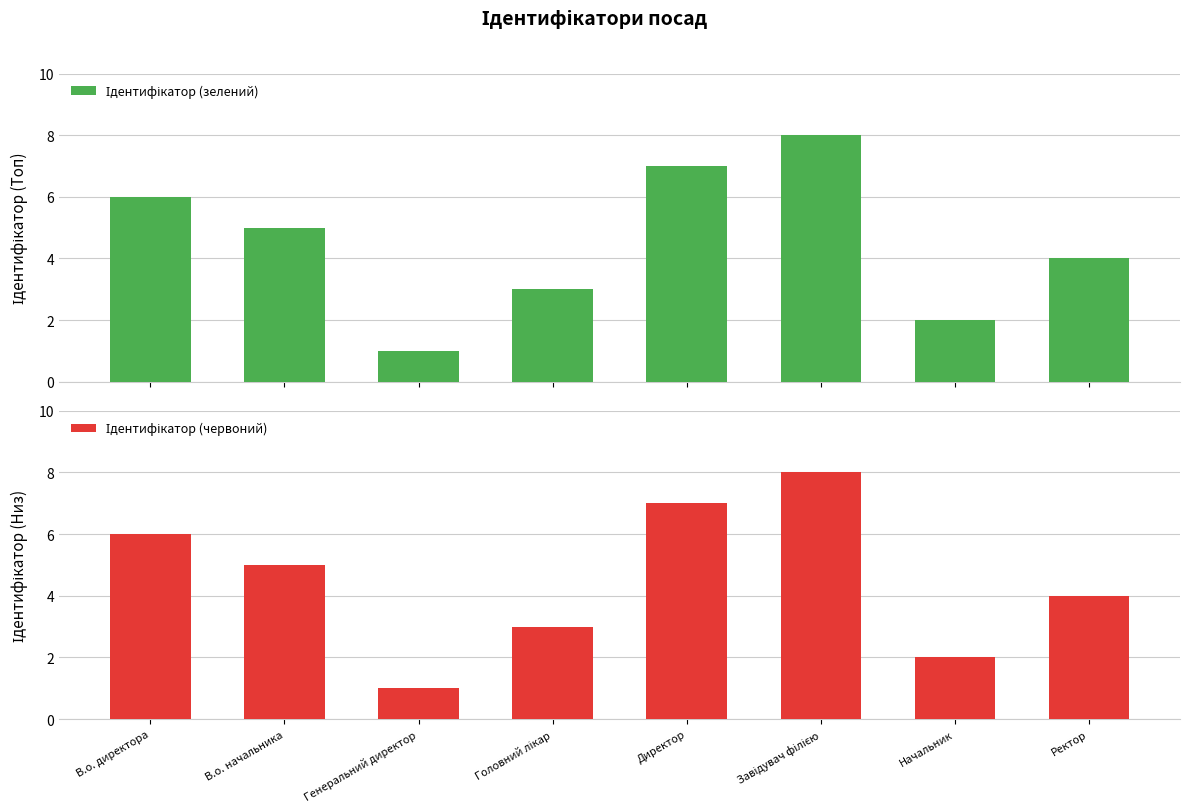

The value of Ідентифікатор (червоний) at Ректор is 4. True or false?

True